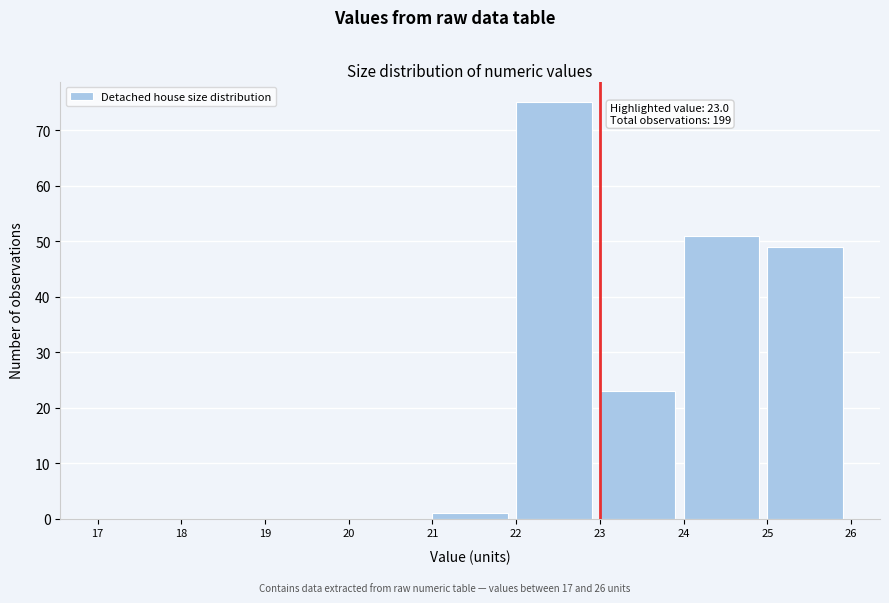

Over which range of the x-axis is the bar tallest?

22 to 23